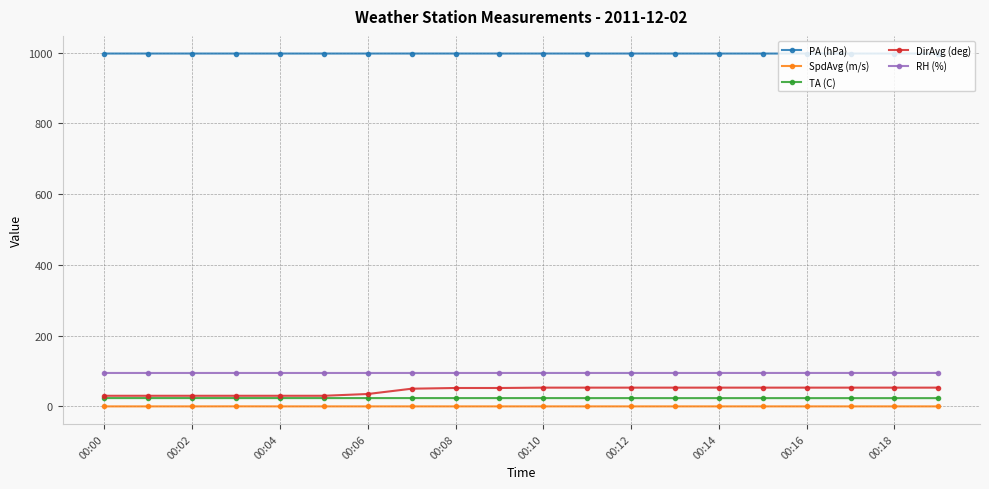

What is the value of the RH (%) point at the 5th from the left?

94.5